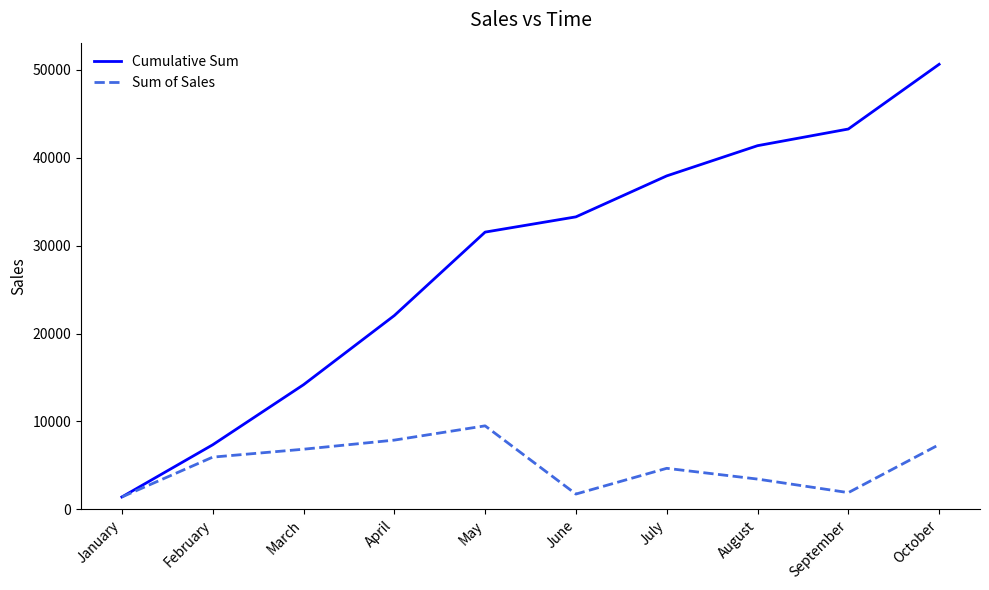

What is the difference between the Cumulative Sum values at February and January?

5935